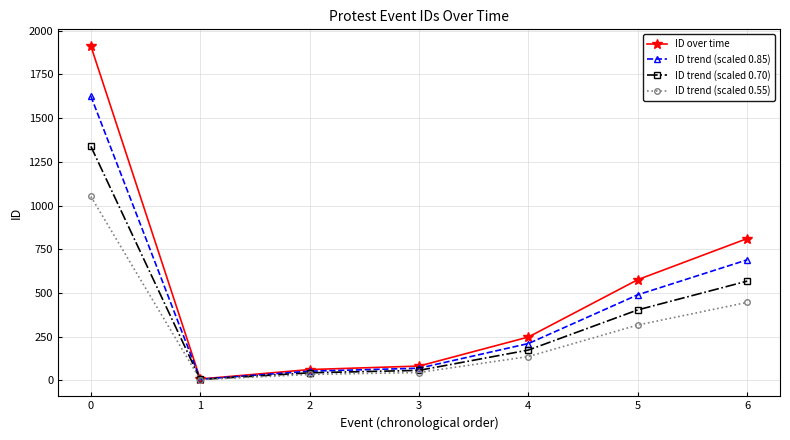

Reading left to right, transcribe all the data shown in this chart.

ID over time: 1912.0	8.0	62.0	82.0	248.0	576.0	811.0
ID trend (scaled 0.85): 1625.2	6.8	52.7	69.7	210.8	489.6	689.4
ID trend (scaled 0.70): 1338.4	5.6	43.4	57.4	173.6	403.2	567.7
ID trend (scaled 0.55): 1051.6	4.4	34.1	45.1	136.4	316.8	446.1